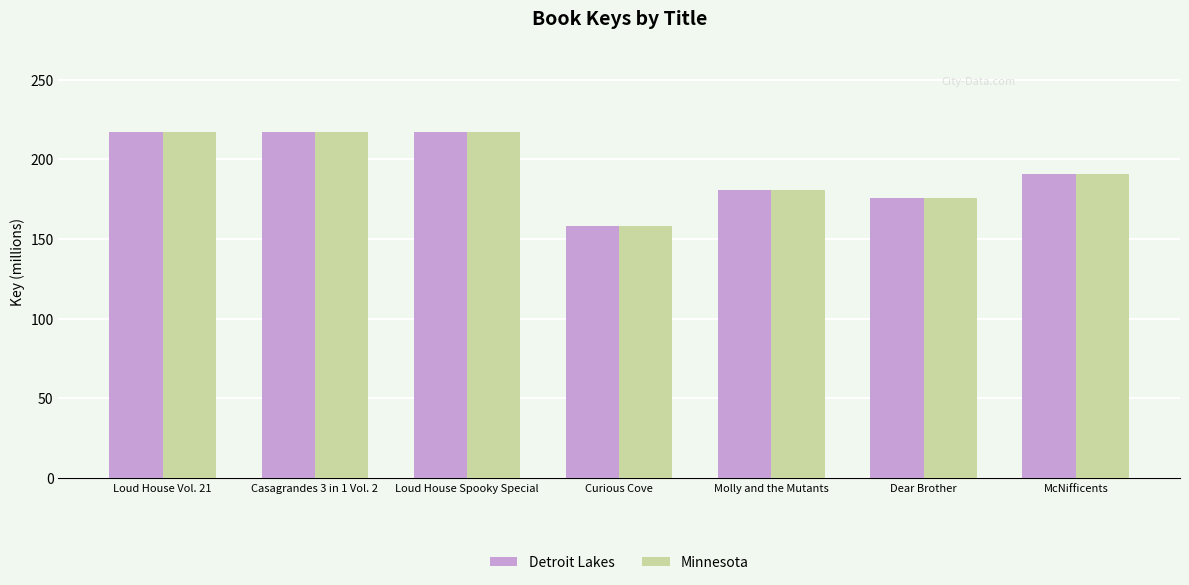

How many data points in Detroit Lakes are less than 190?

3